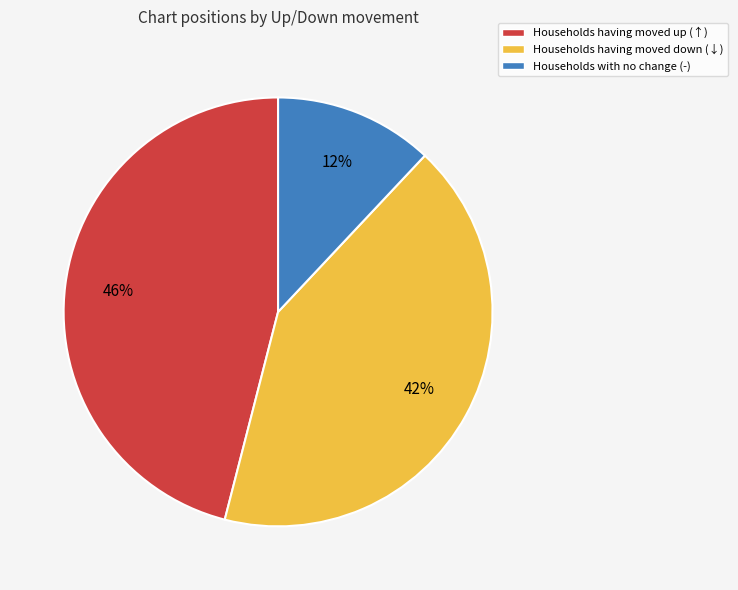

Does Households having moved down (↓) account for over 50% of the chart?

No